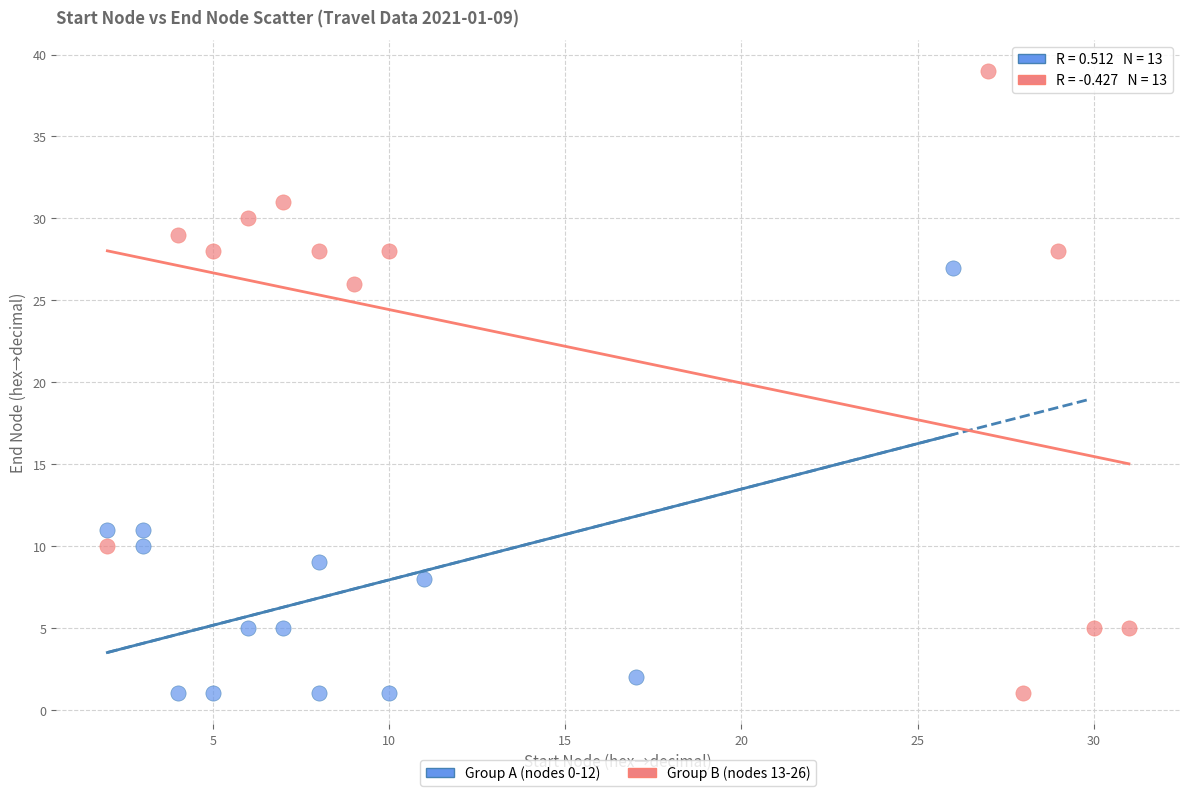

Which series contains the highest Y value?

Group B (nodes 13-26)